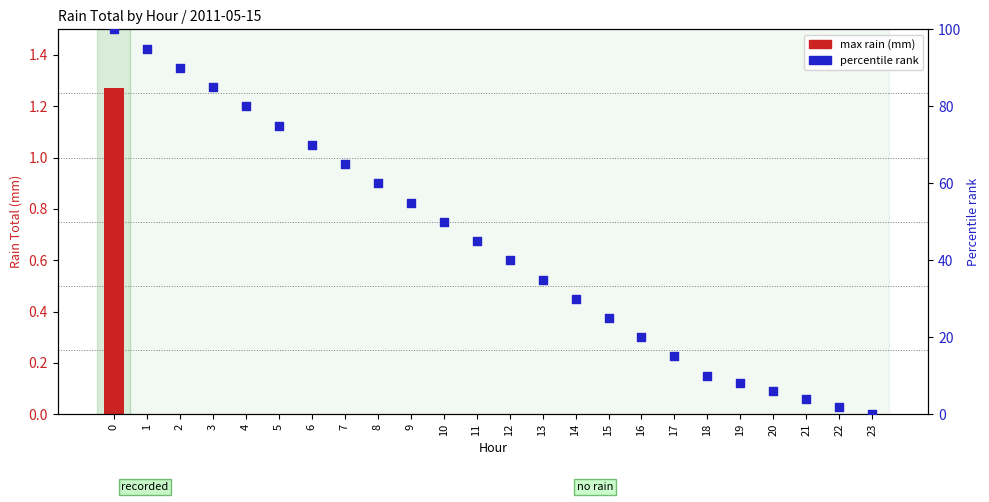

At how many categories does at least one series exceed 60?

8